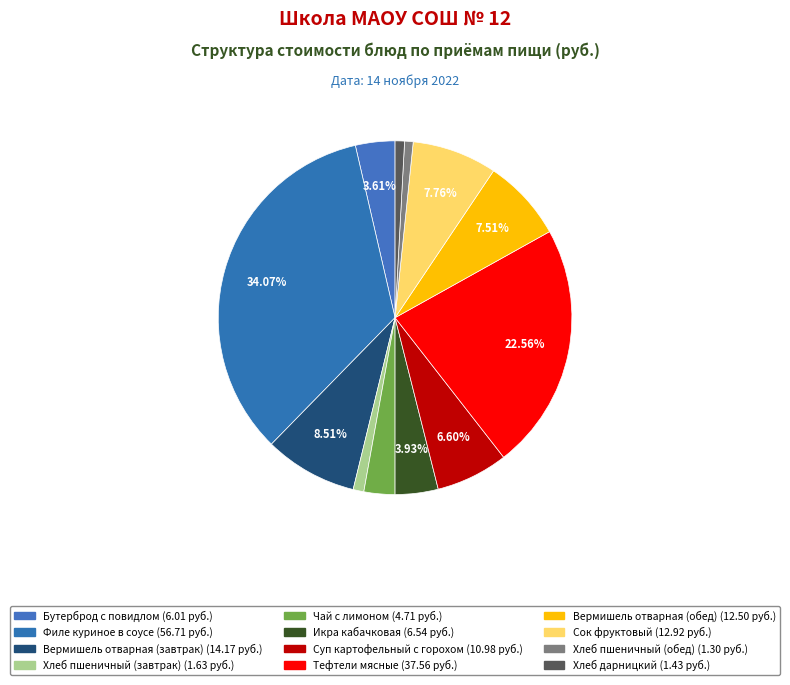

True or false: Икра кабачковая accounts for 4% of the total.

True